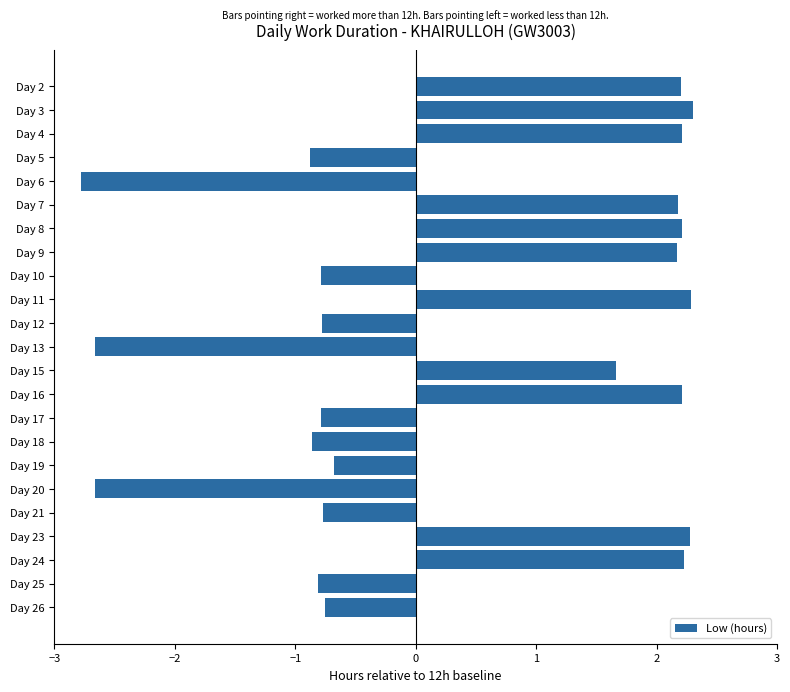

What is the value of the 13th bar from the top?

1.7